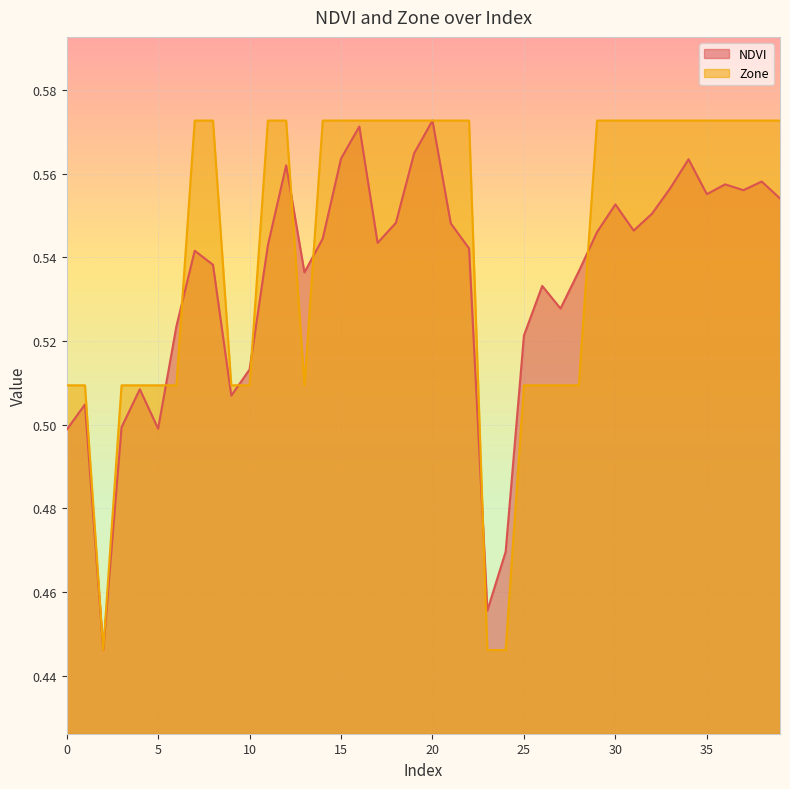

Which series has the largest range (max minus min)?

NDVI